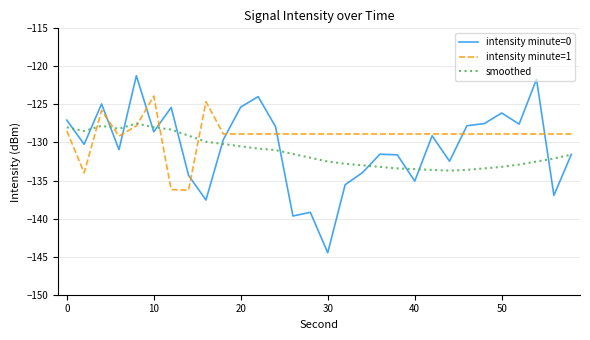

Which series has the largest total across all categories?

intensity minute=1